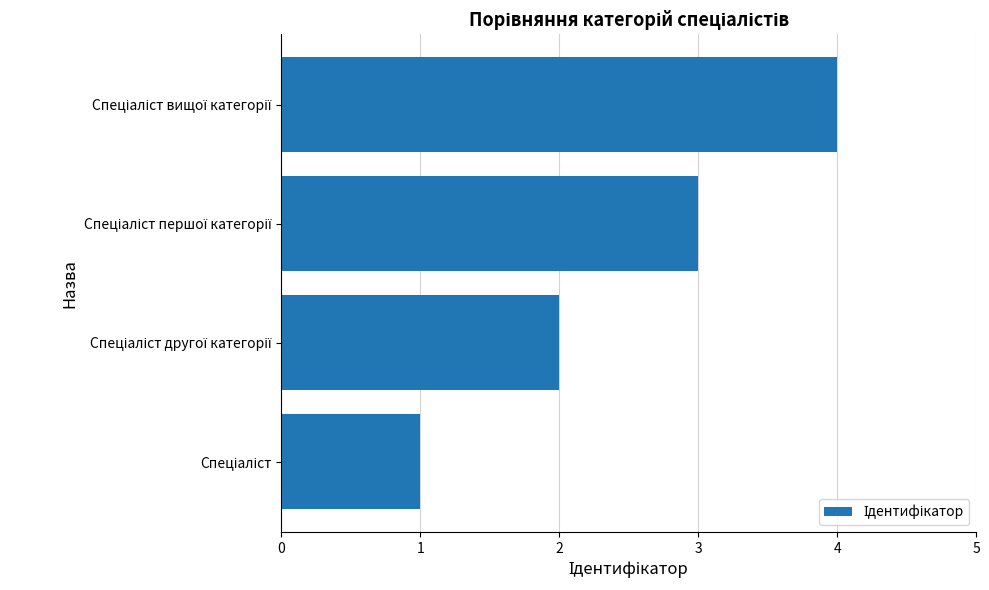

What is the difference between the maximum and minimum values?

3